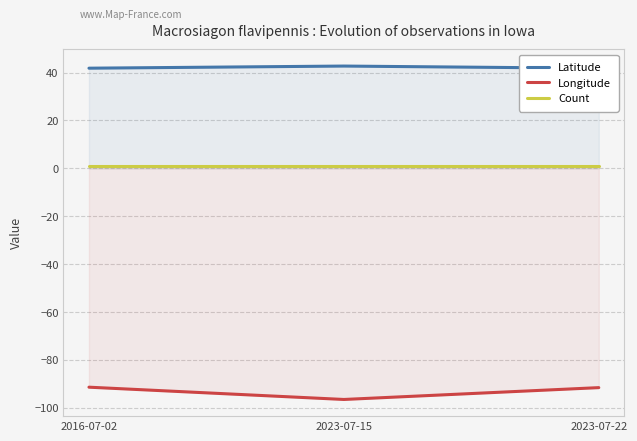

What is the minimum value for Latitude?

41.8